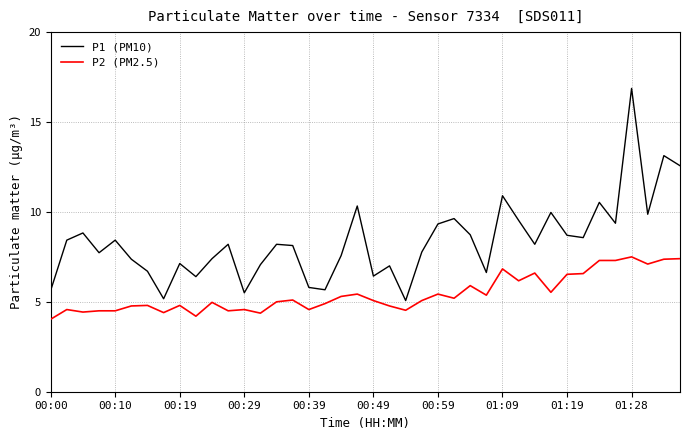

Which series has the largest total across all categories?

P1 (PM10)